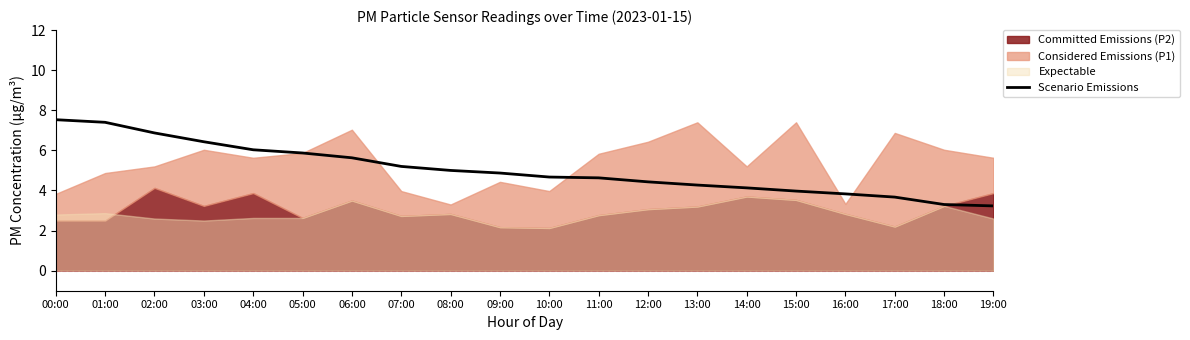

Count the number of categories in the chart.

20